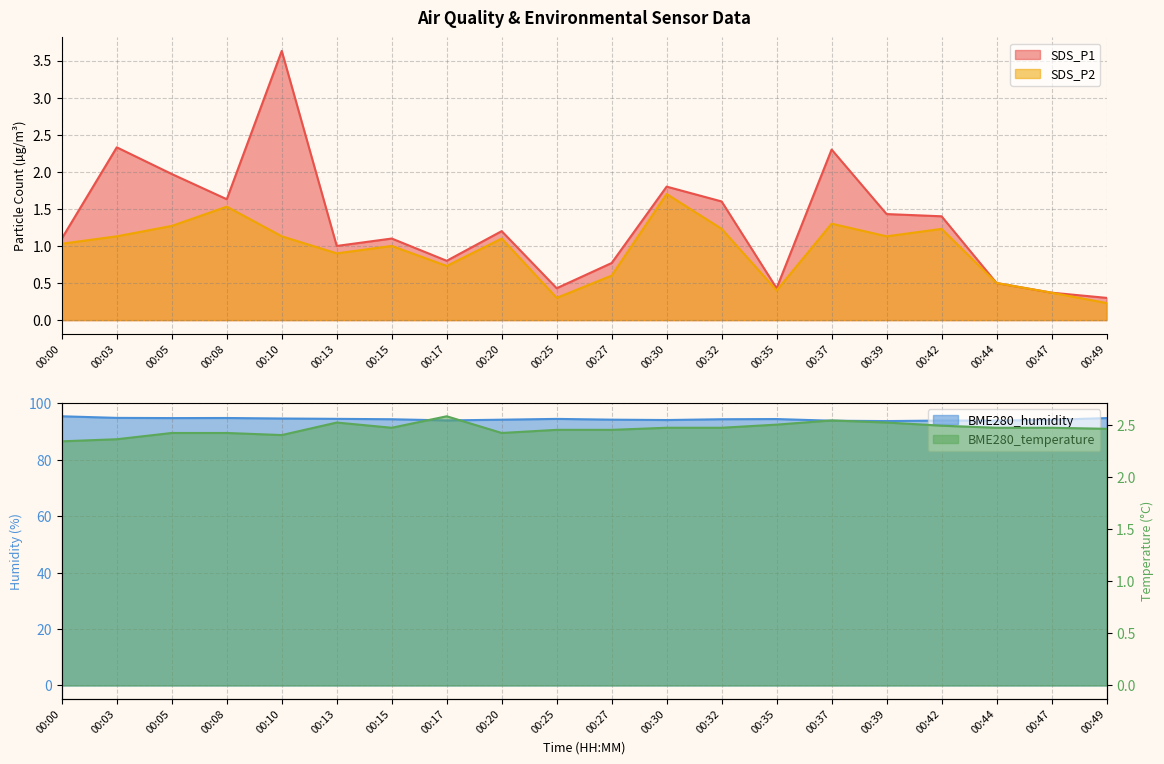

What value does the BME280_temperature series have at 00:39?

2.5